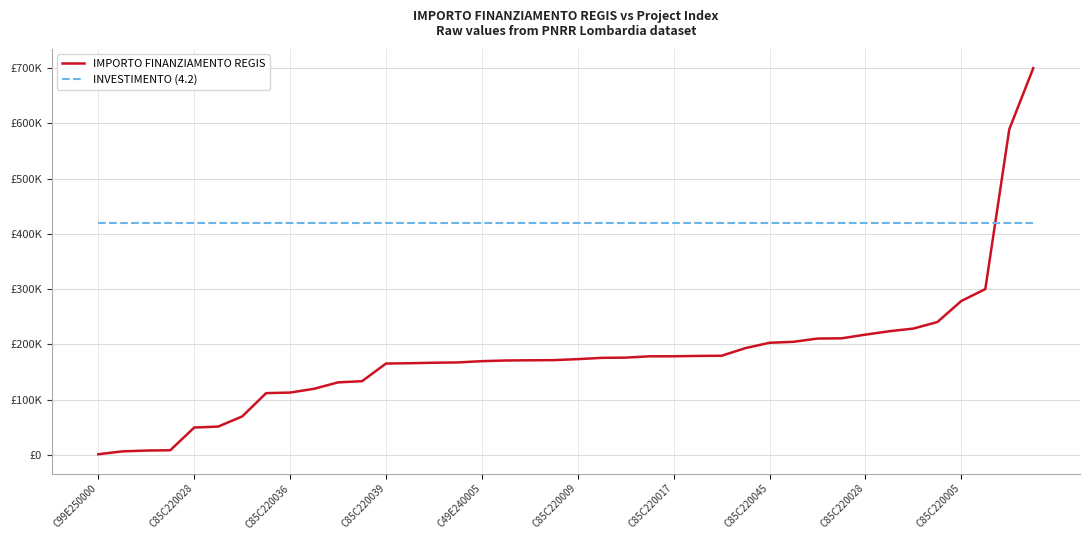

What are all the series names shown in the legend?

IMPORTO FINANZIAMENTO REGIS, INVESTIMENTO (4.2)